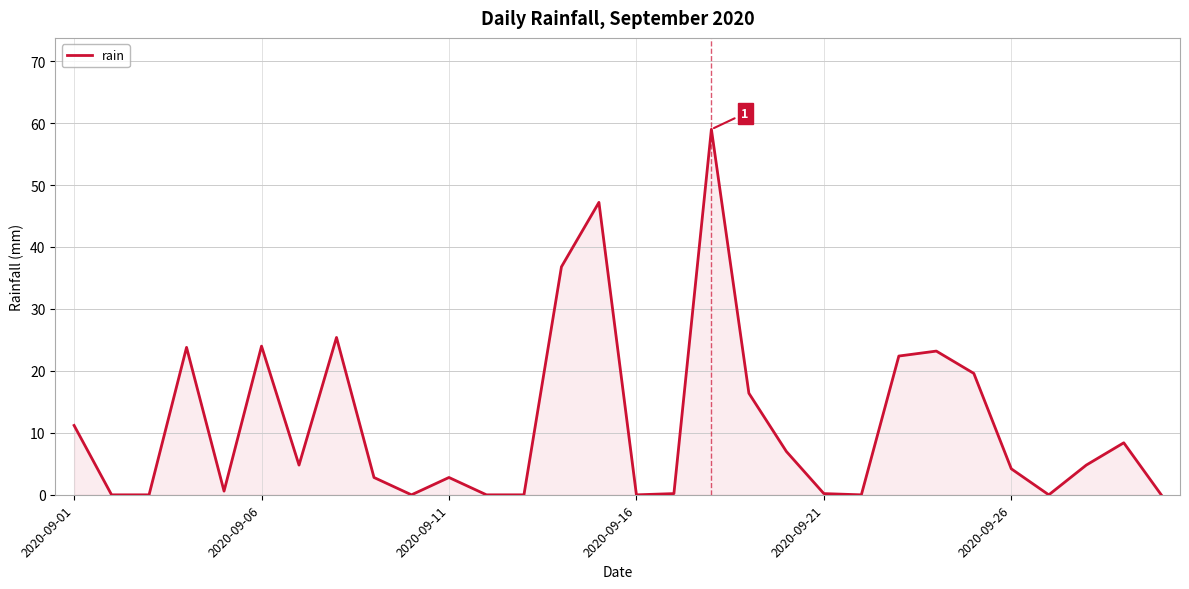

What is the maximum value shown in the chart?

59.0